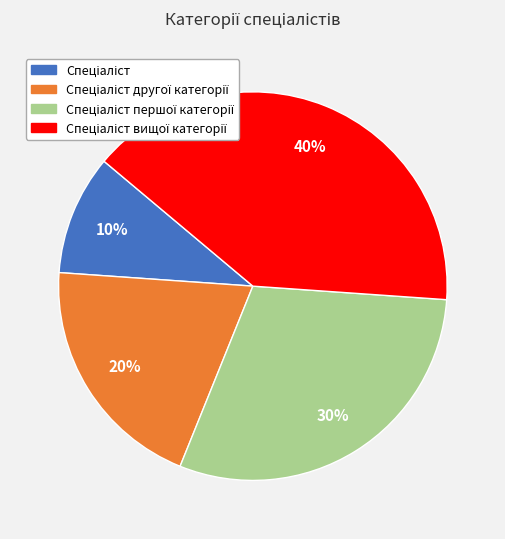

To the nearest percent, what is the average slice percentage?

25%